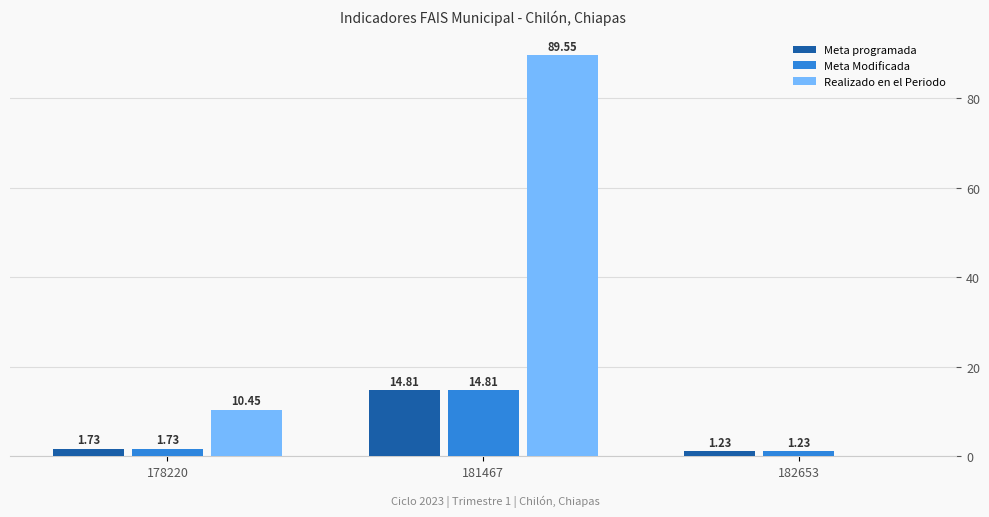

What is the total value across all series at 182653?

2.5